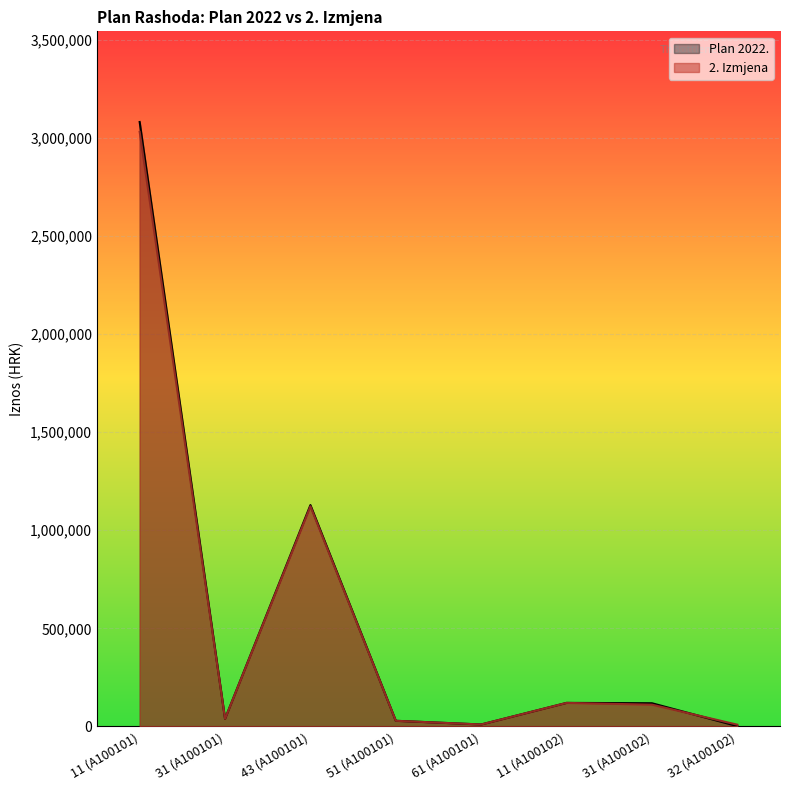

How many interior local peaks does the Plan 2022. series have?

2